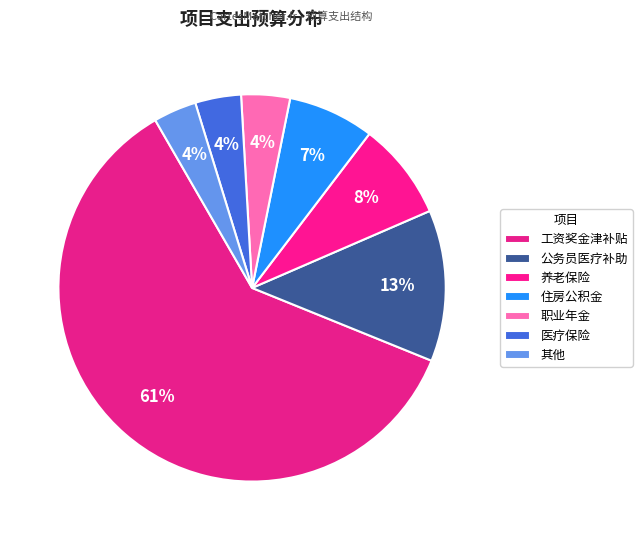

How many segments does this pie chart have?

7